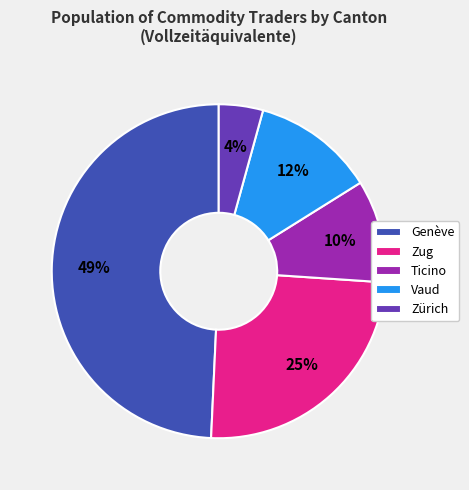

Is it true that Zürich is 10% of the pie?

False